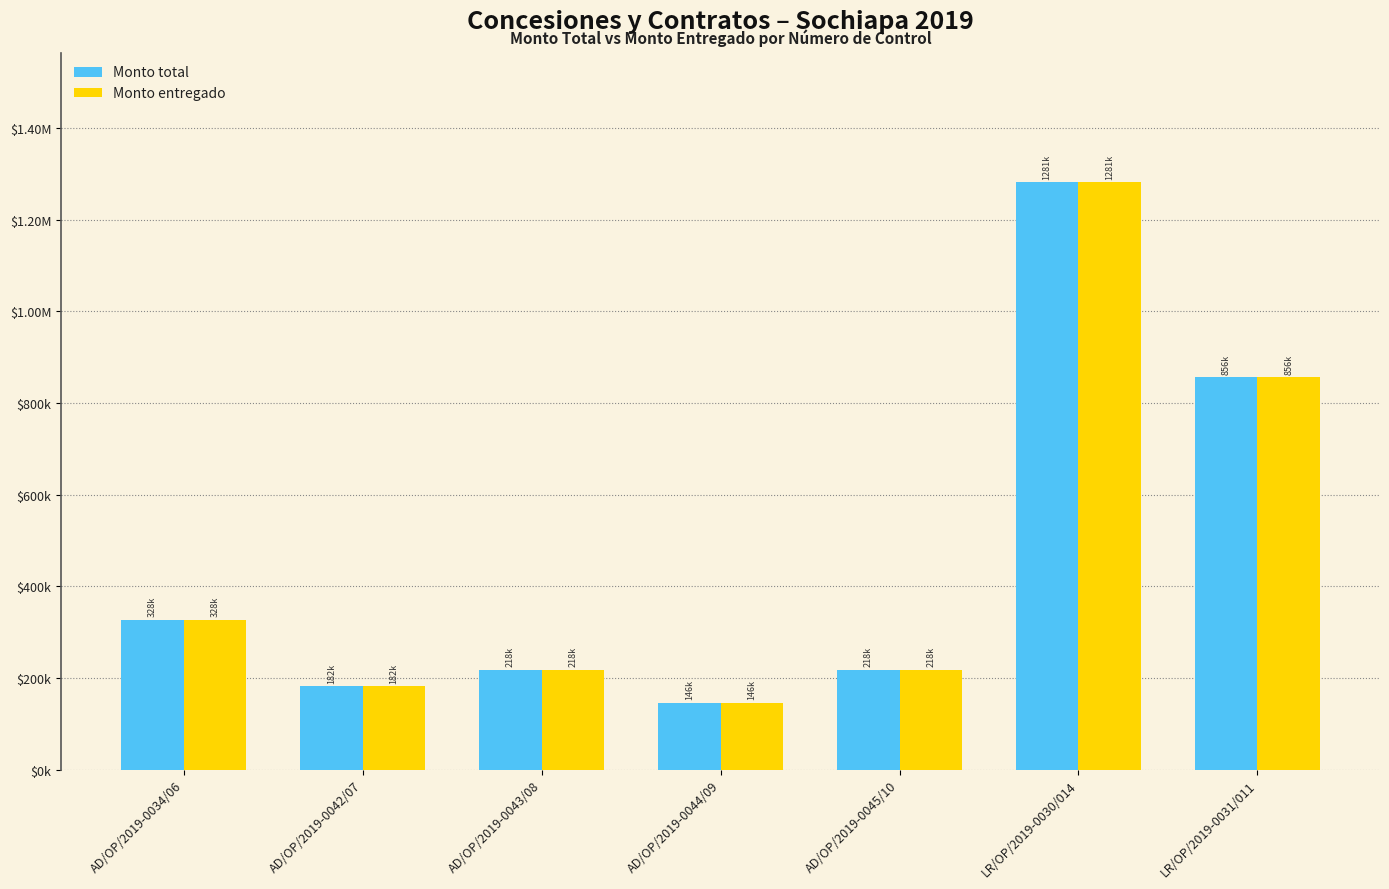

What position from the left is AD/OP/2019-0042/07?

2